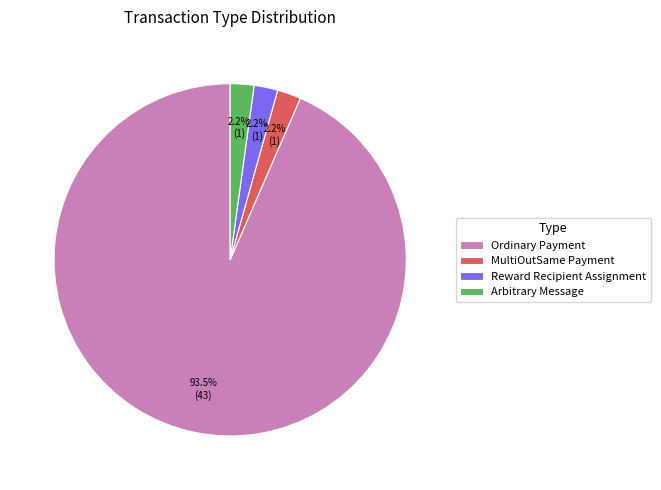

What percentage is the Reward Recipient Assignment slice, to the nearest percent?

2%